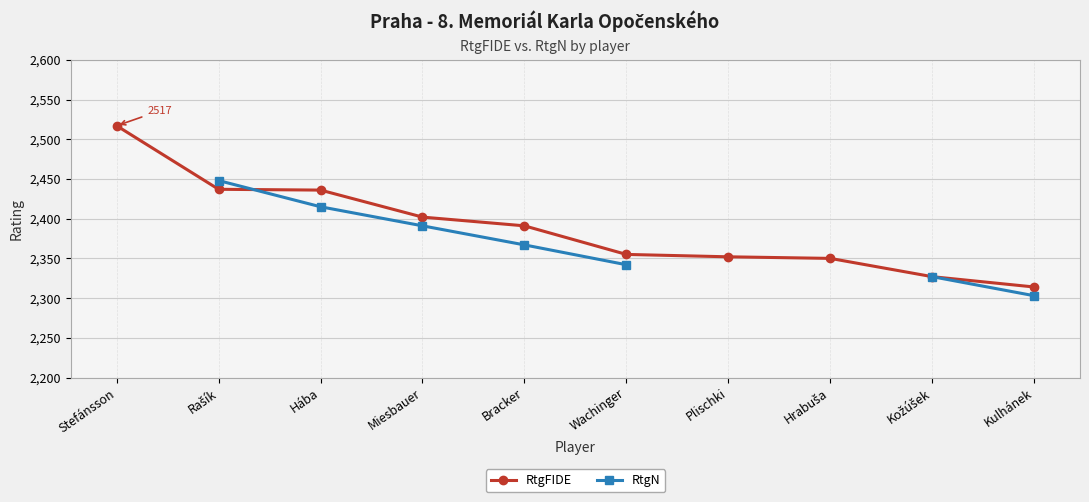

Which series ends up on top after the final intersection of RtgFIDE and RtgN?

RtgFIDE